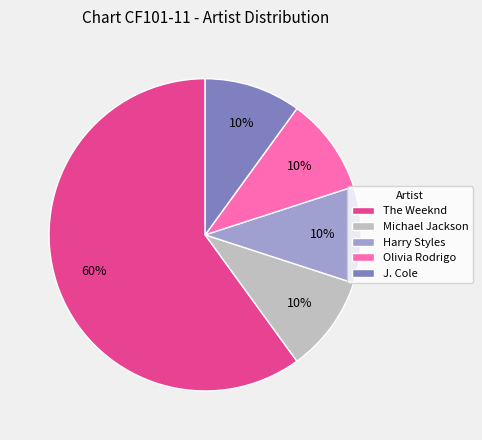

What is the majority slice?

The Weeknd